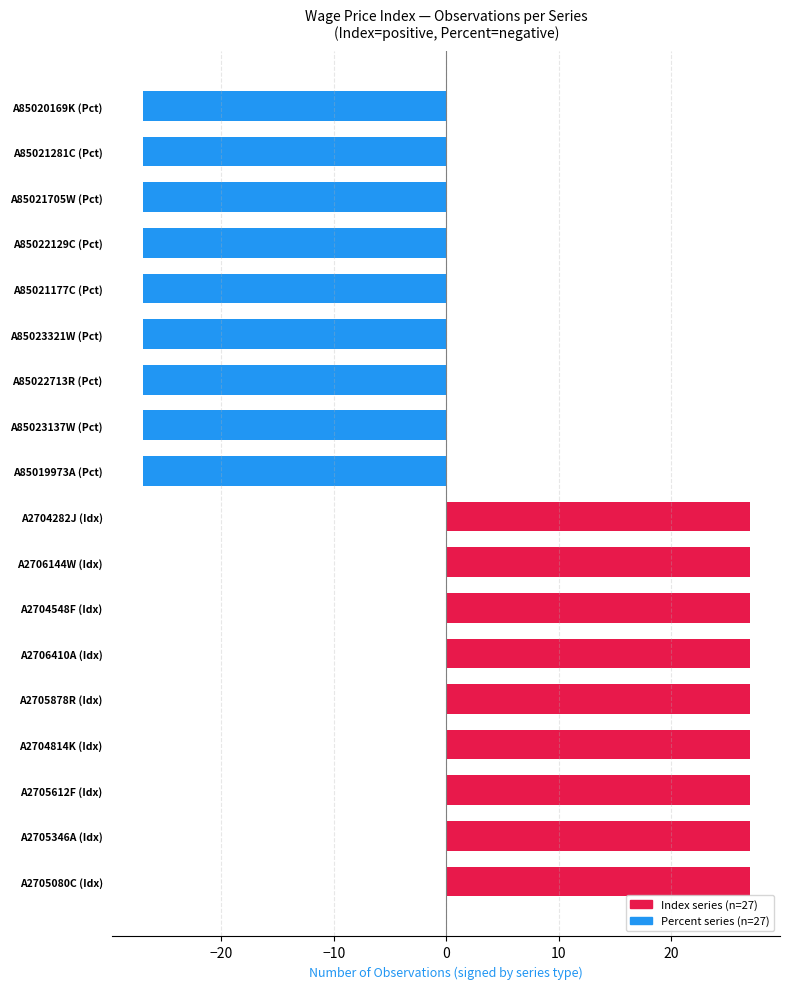

What is the sum of the values at A2704814K (Idx) and A2705612F (Idx)?

54